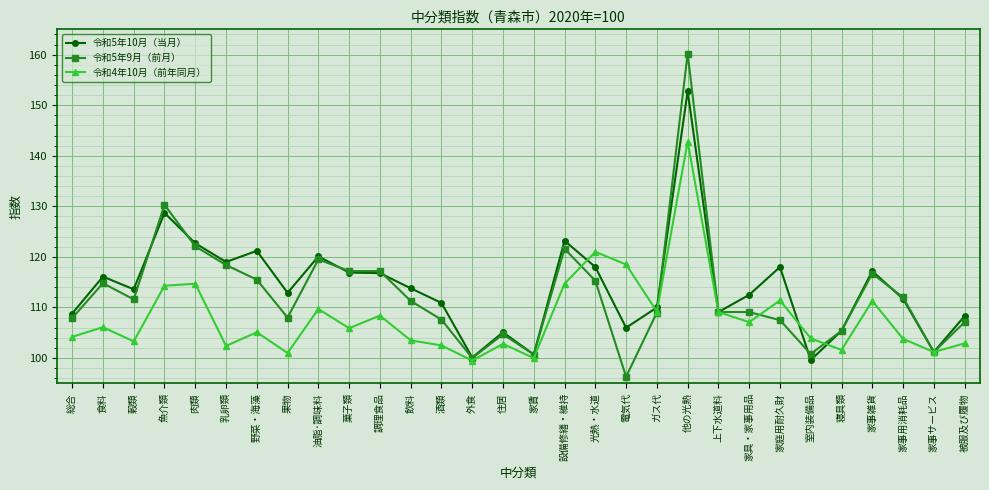

What is the value of the 令和4年10月（前年同月） point at the 7th from the left?

105.1